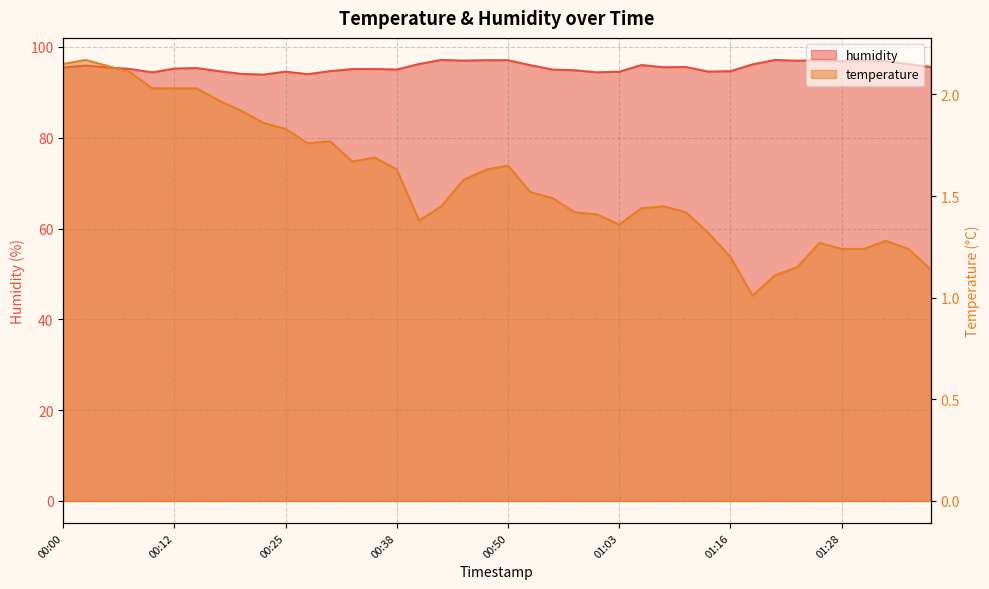

The humidity series shows 94.4 at 01:00. True or false?

True